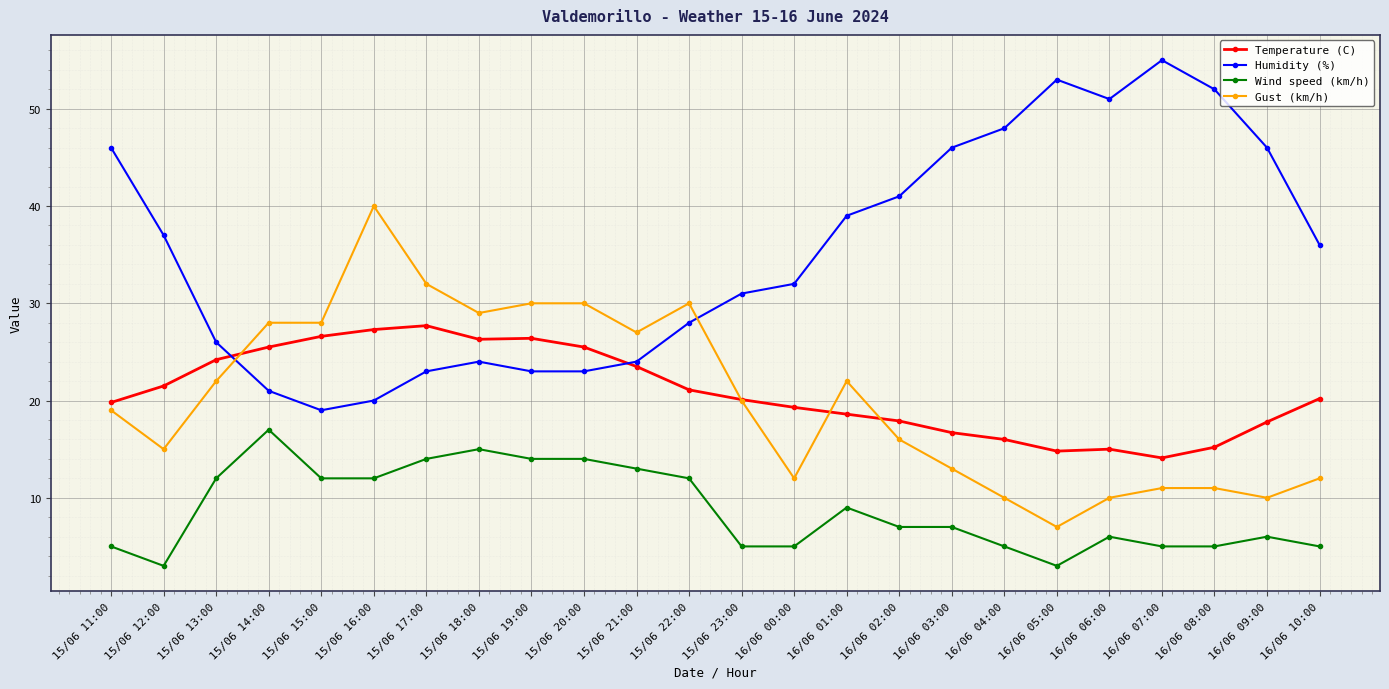

Is the value of Gust (km/h) at 15/06 19:00 greater than the value of Temperature (C) at 15/06 15:00?

Yes